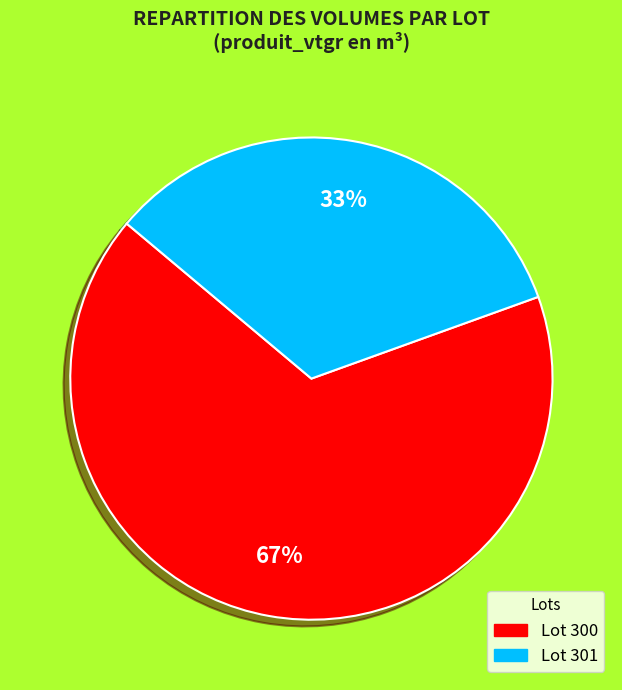

Is there a majority slice in this chart?

Yes